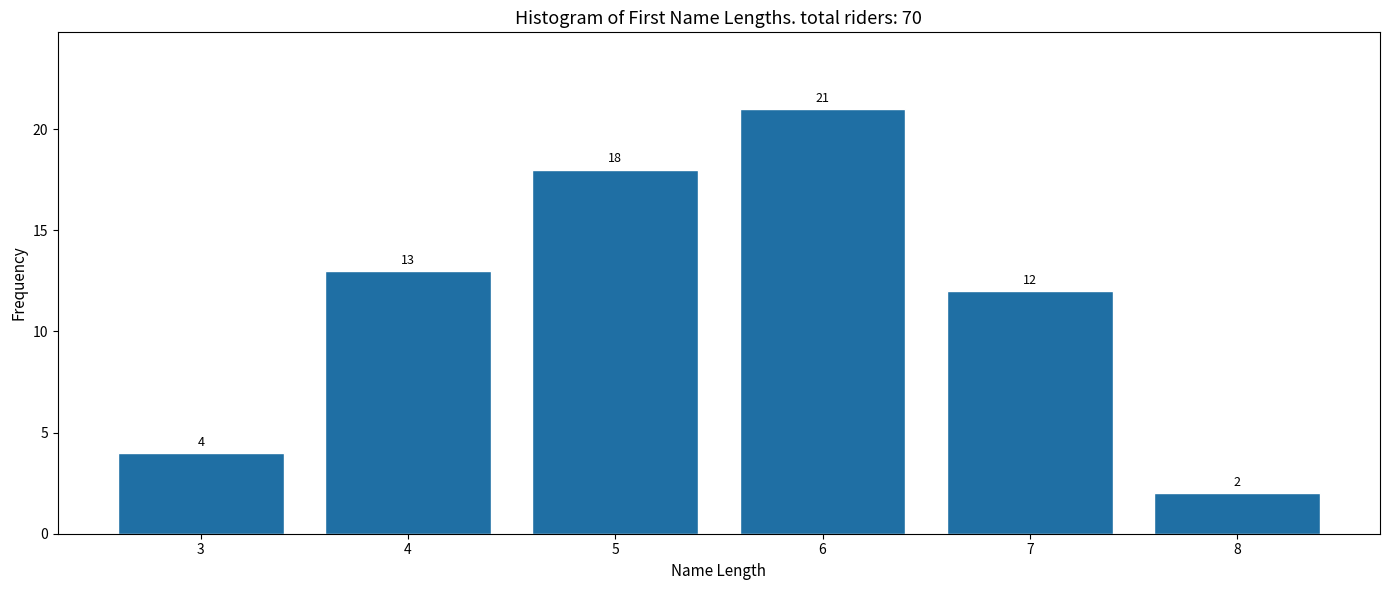

Reading left to right, extract all data points from this chart.

4	13	18	21	12	2